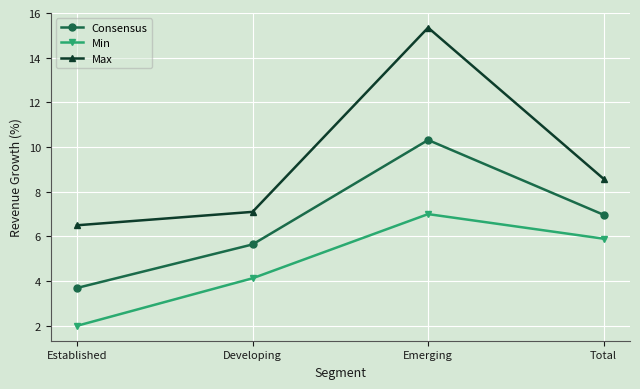

What is the difference between the highest and lowest values at Developing?

3.0